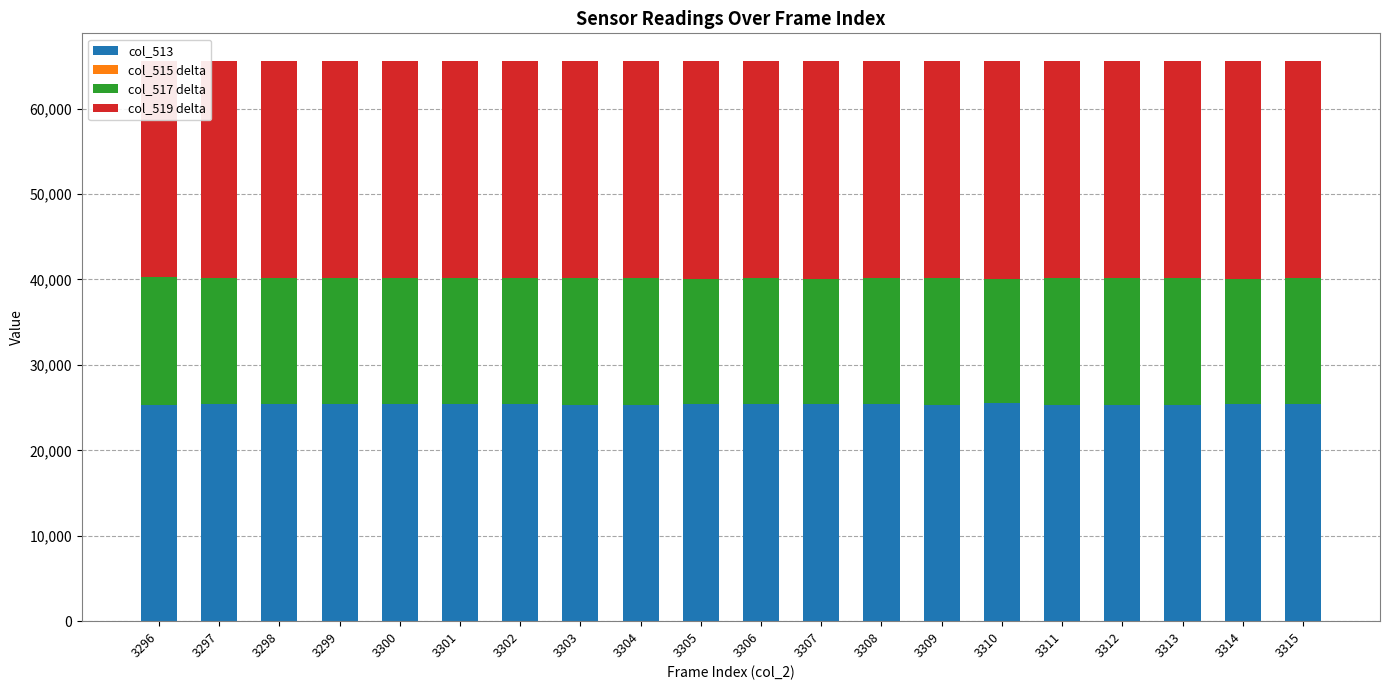

Which category has the highest value across all series?

3310